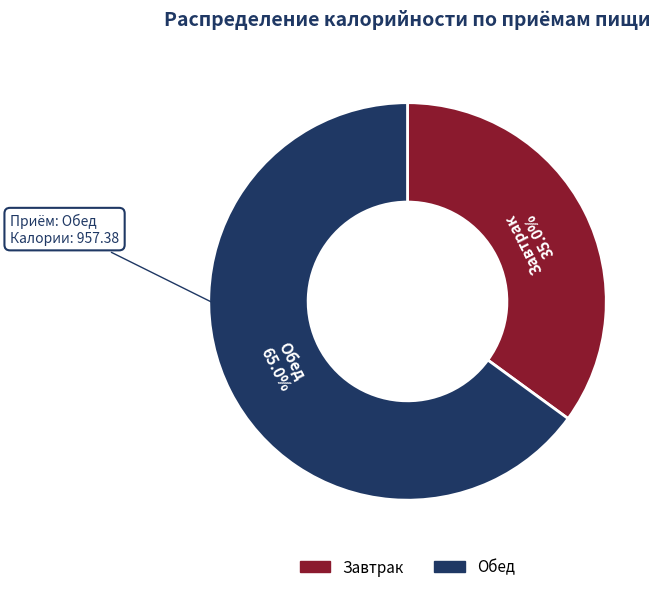

Between Обед and Завтрак, which is larger?

Обед